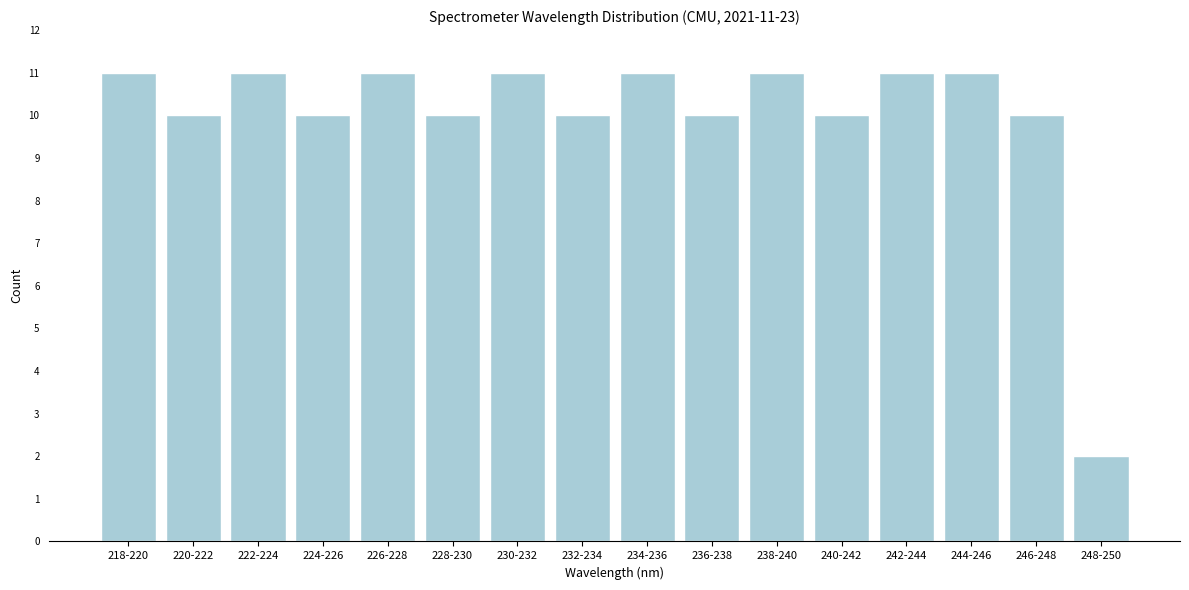

Reading left to right, list all the values displayed in this chart.

218-220=11	220-222=10	222-224=11	224-226=10	226-228=11	228-230=10	230-232=11	232-234=10	234-236=11	236-238=10	238-240=11	240-242=10	242-244=11	244-246=11	246-248=10	248-250=2